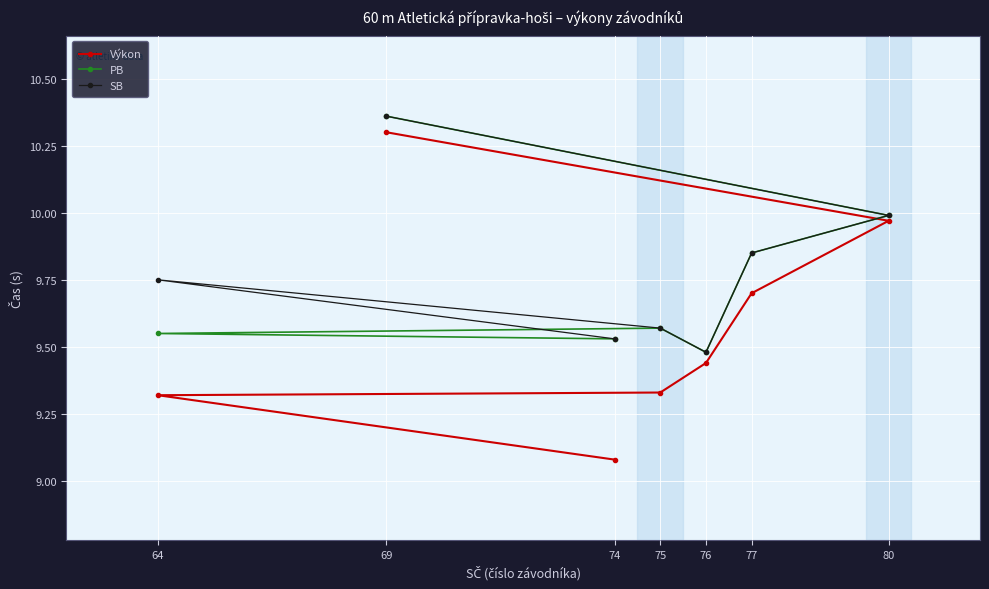

What is the difference between the maximum and minimum values in the Výkon series?

1.2